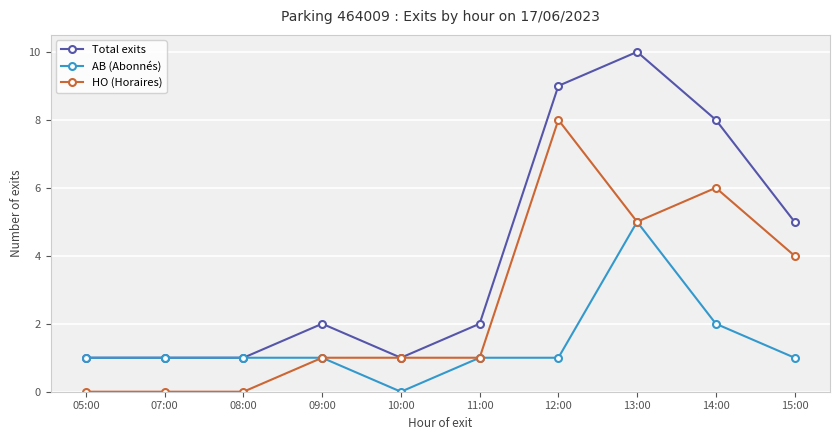

What position from the right is 07:00?

9